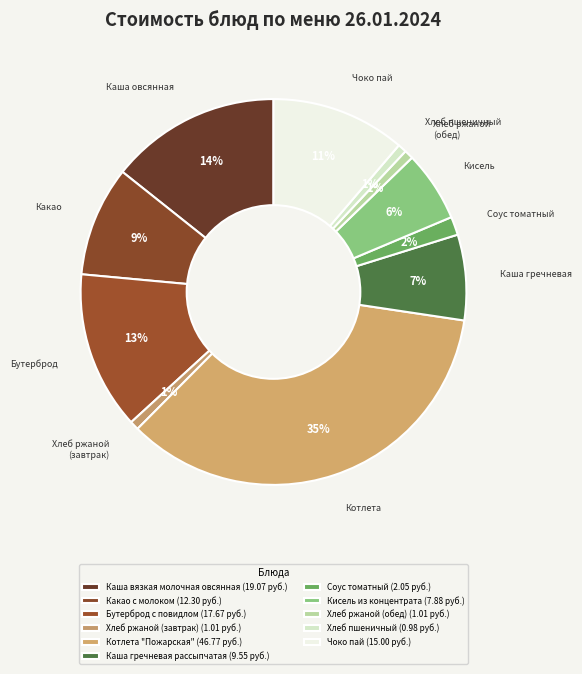

To the nearest percent, what is the difference between the Хлеб ржаной (обед) and Чоко пай slice percentages?

10%